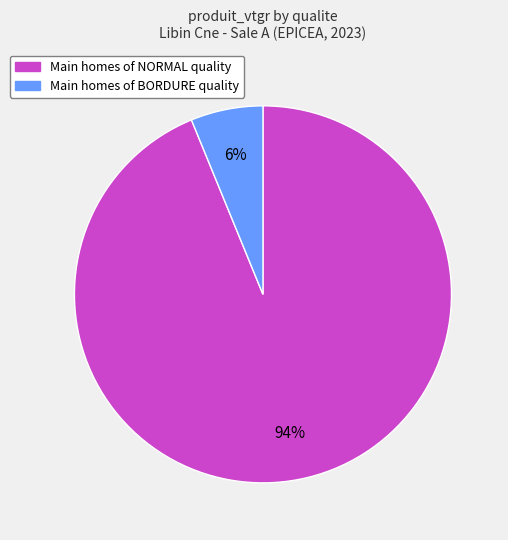

Does any single category account for the majority?

Yes